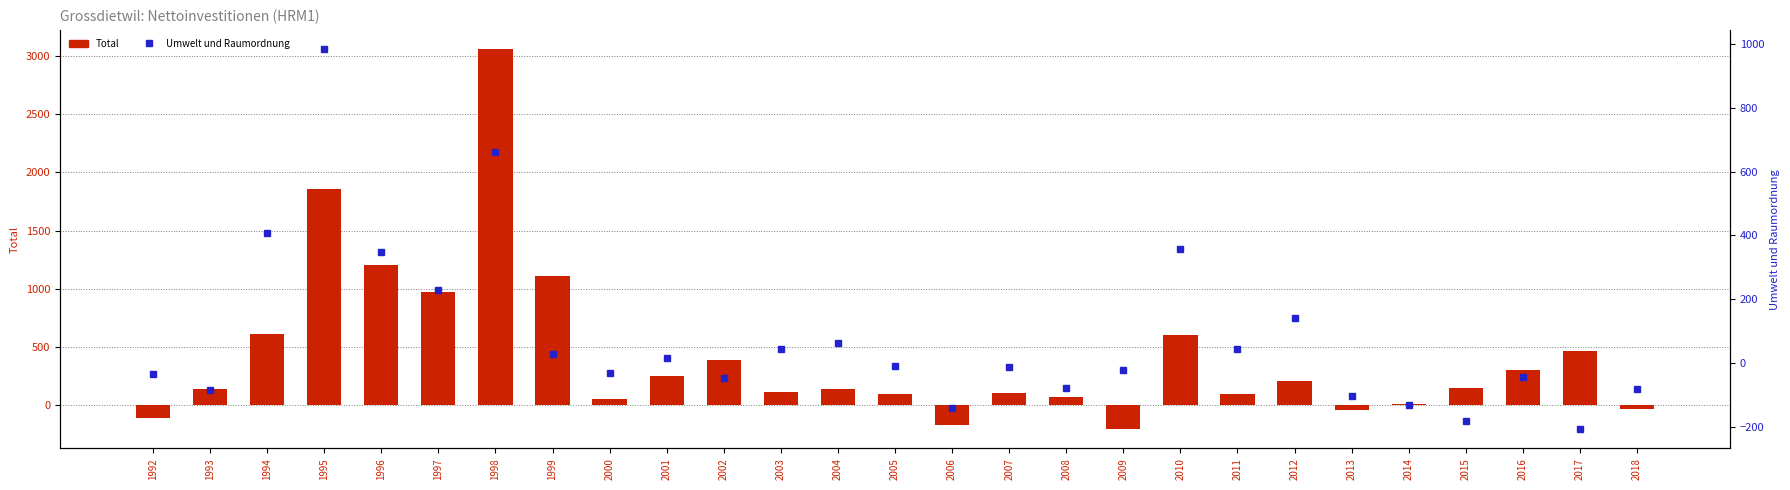

Which series has the largest range (max minus min)?

Total